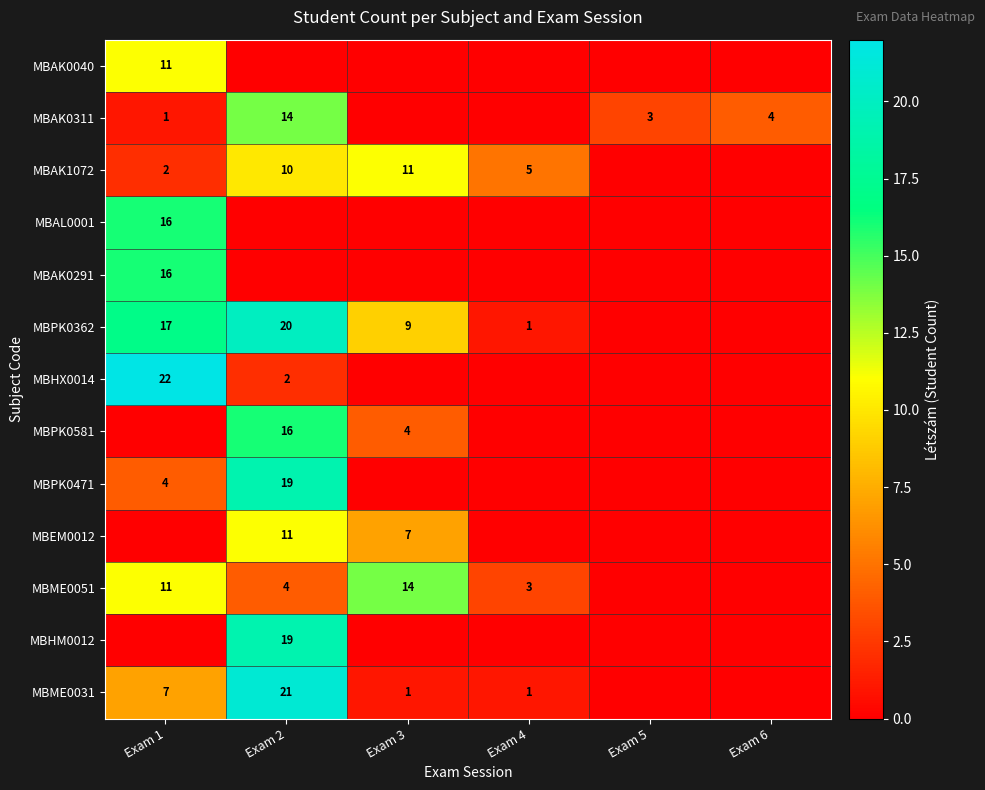

What is the sum of the MBAK1072 values at Exam 2 and Exam 1?

12